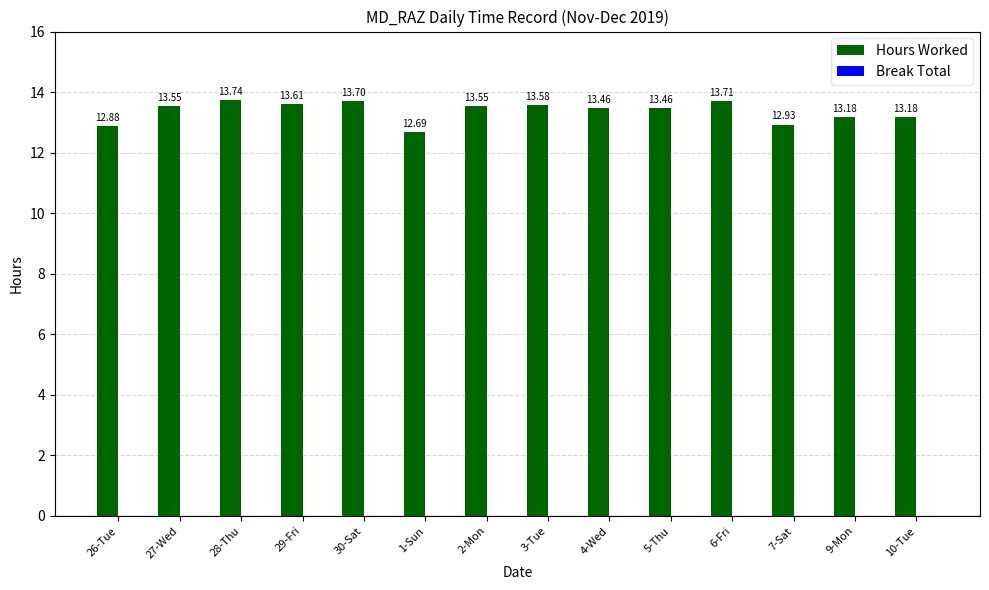

What is the label of the 9th bar from the left?

4-Wed